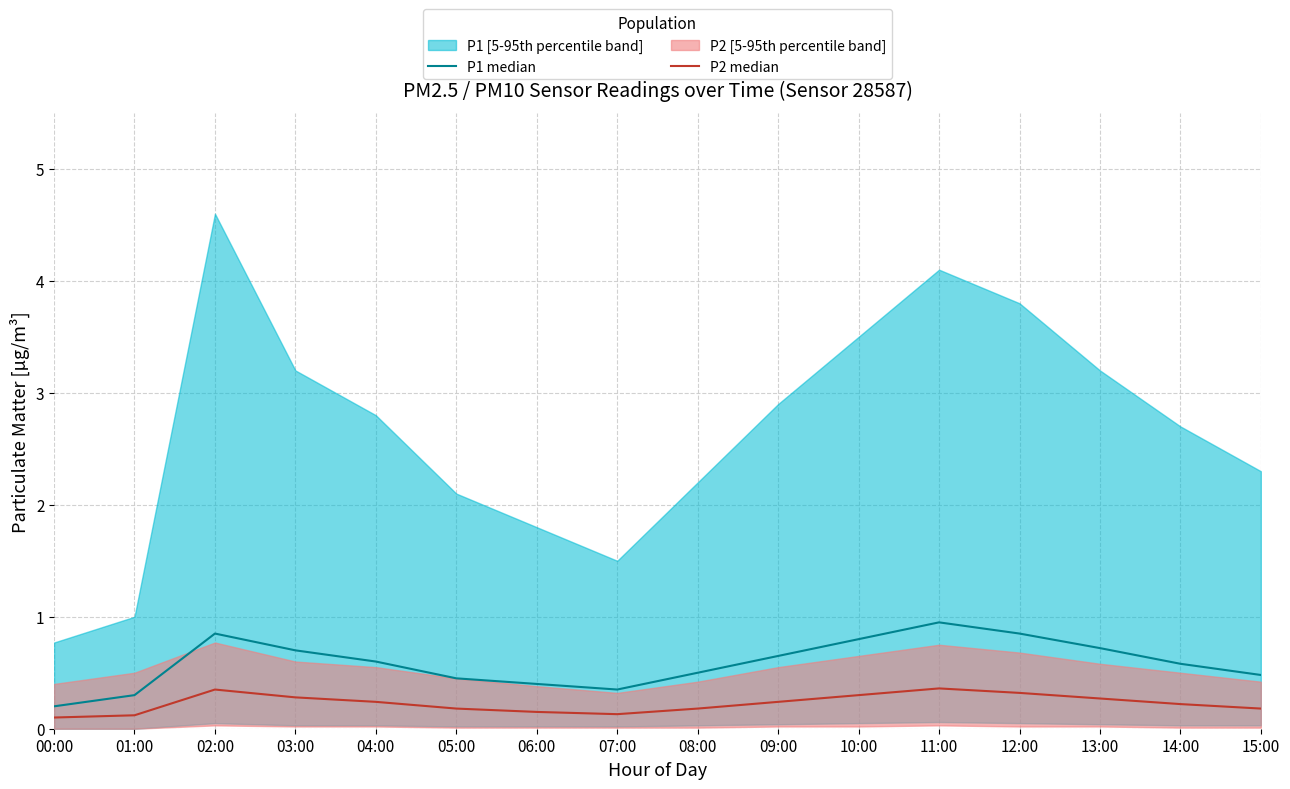

How many lines are shown in the chart?

2